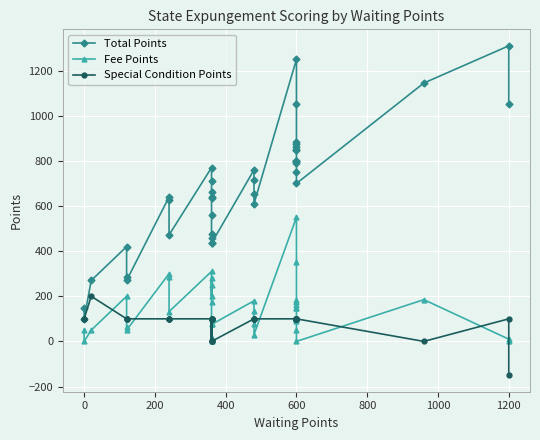

The Total Points series shows 374 at 600. True or false?

False